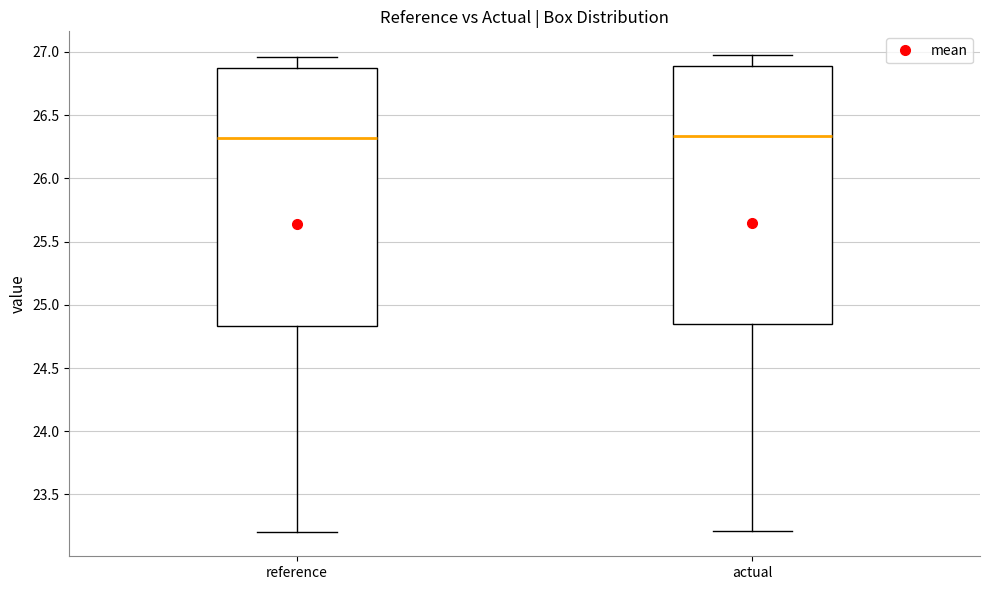

Reading left to right, transcribe this box plot: for each box, give where its median line is, the range the box spans, and where its two whiskers end, as read against the y-axis. The values are not printed on the chart, so give them approximately, as read against the axis.

reference: median 26.30, box 24.85 to 26.85, whiskers 23.20 to 26.95
actual: median 26.35, box 24.85 to 26.90, whiskers 23.20 to 26.95